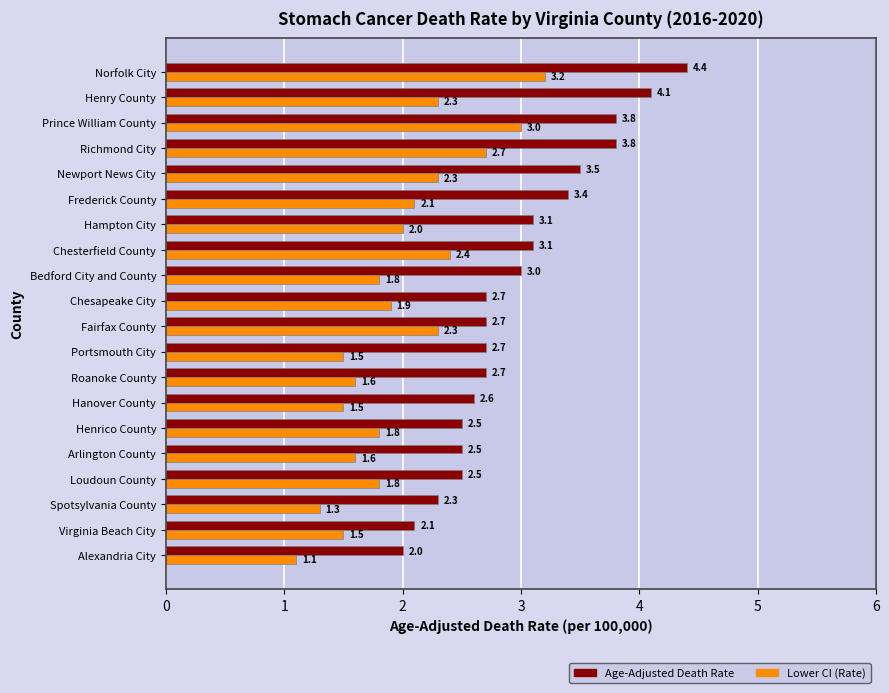

At which category is the sum across all series the highest?

Norfolk City